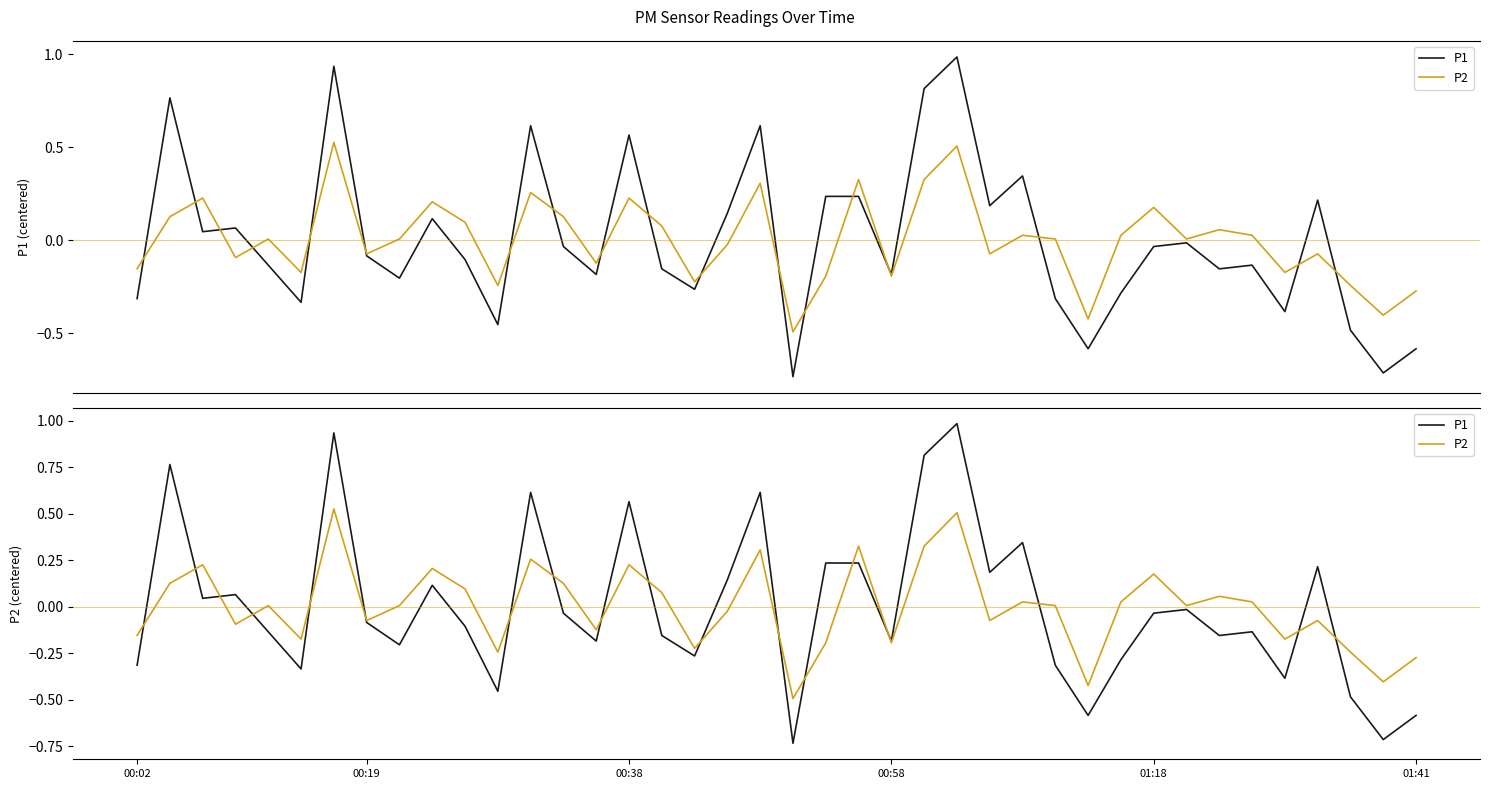

How many series are shown in this chart?

2